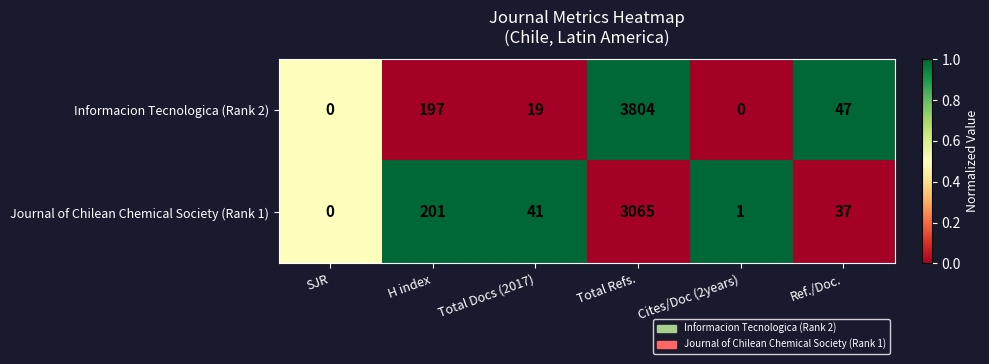

At which category is the sum across all series the highest?

Total Refs.